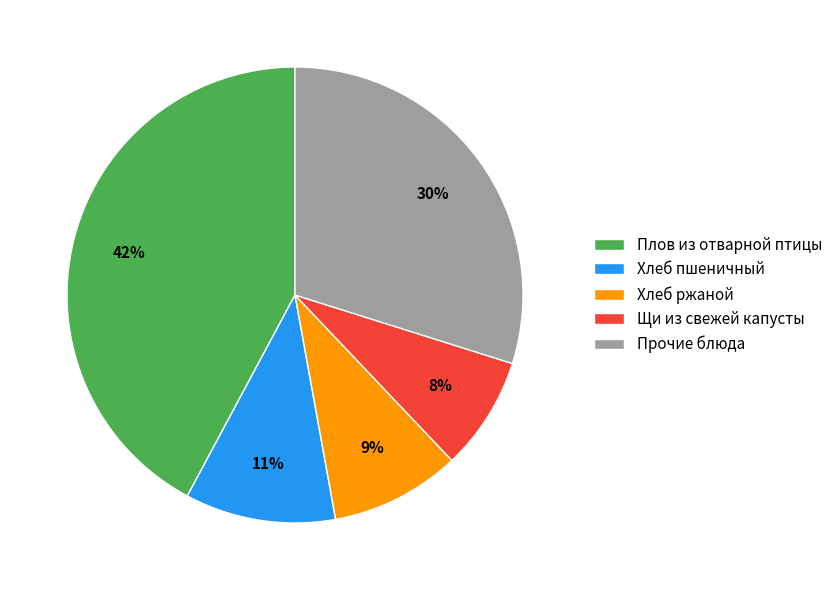

To the nearest percent, what is the average slice percentage?

20%